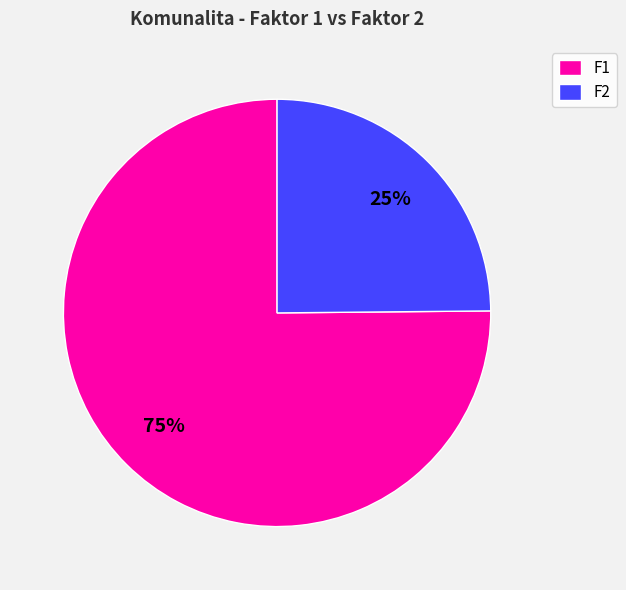

Is F1 the majority of the pie?

Yes